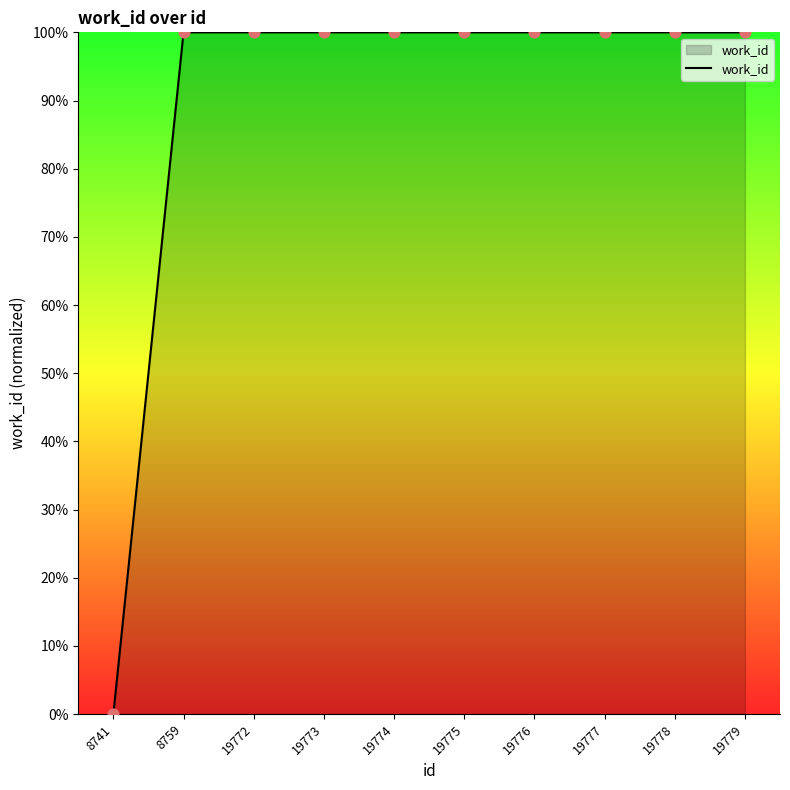

Approximately how many times larger is the value at 19774 compared to 19776?

1.0